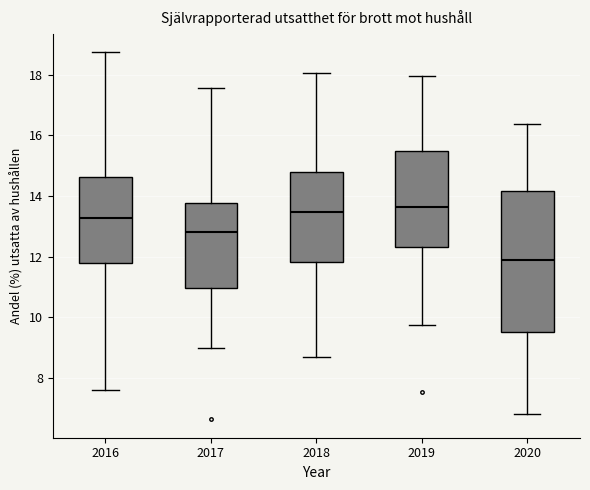

Reading left to right, read every box against the y-axis: the position of its median line, the range the box covers, and the ends of its whiskers. The values are not printed on the chart, so give them approximately, as read against the axis.

2016: median 13.2, box 11.8 to 14.6, whiskers 7.6 to 18.8
2017: median 12.8, box 11.0 to 13.8, whiskers 9.0 to 17.6
2018: median 13.4, box 11.8 to 14.8, whiskers 8.6 to 18.0
2019: median 13.6, box 12.4 to 15.4, whiskers 9.8 to 18.0
2020: median 11.8, box 9.6 to 14.2, whiskers 6.8 to 16.4